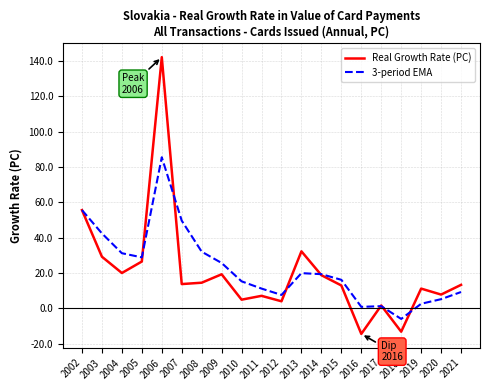

What is the difference between the Real Growth Rate (PC) values at 2004 and 2013?

12.3